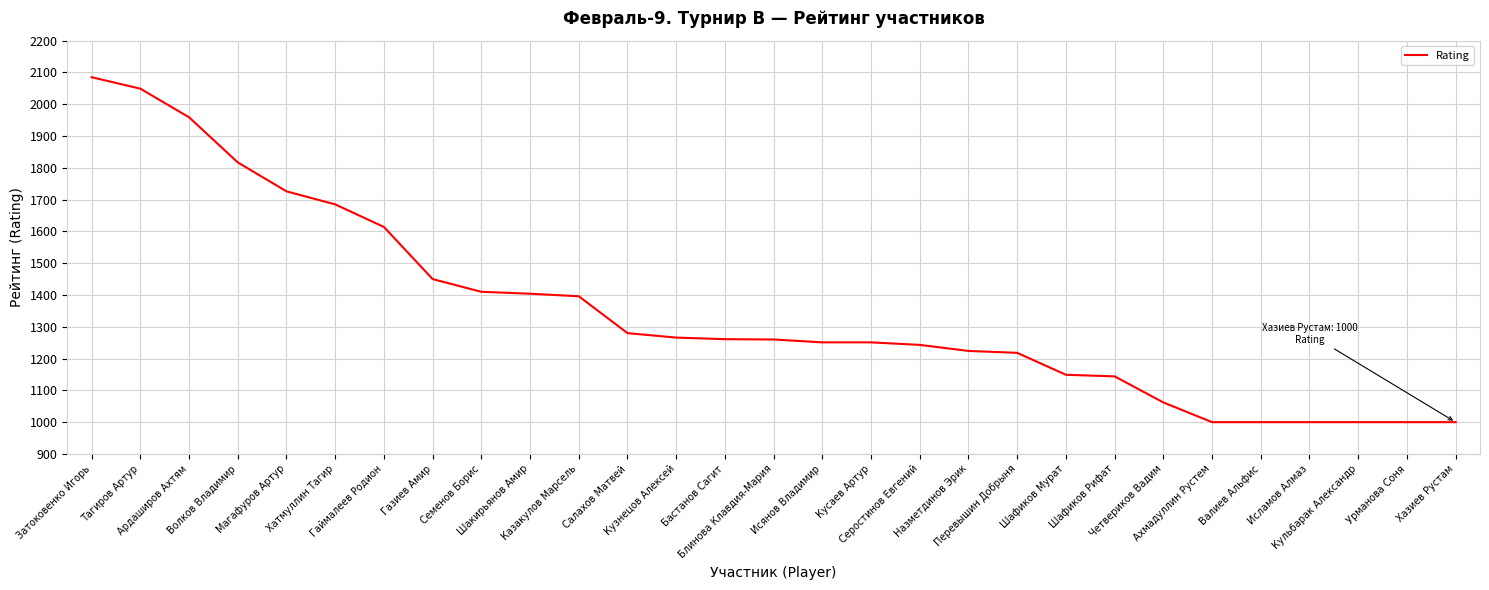

What is the sum of all values?

39204